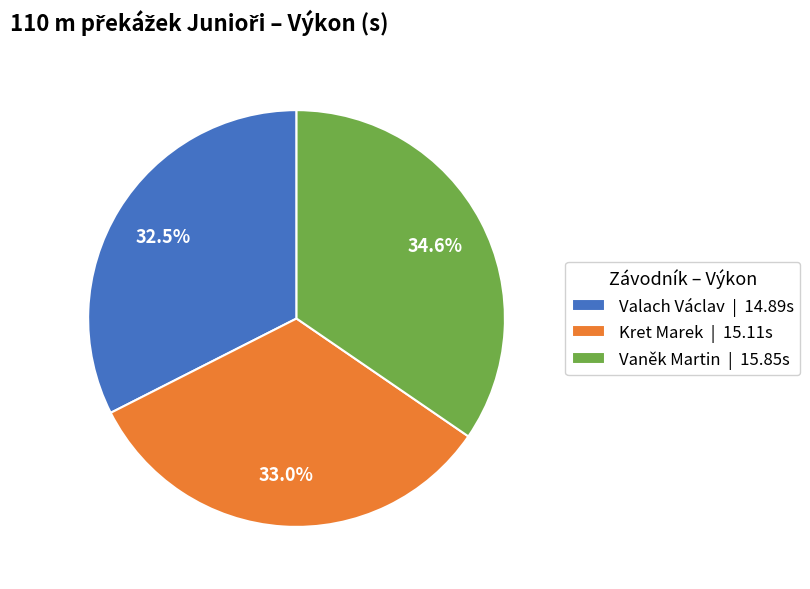

How many segments does this pie chart have?

3